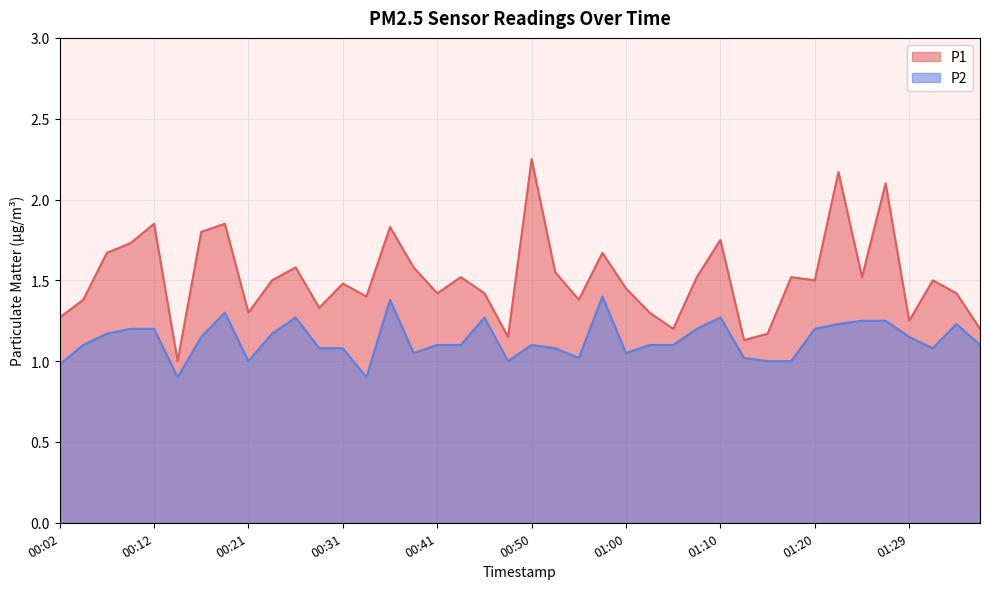

Is the value of P1 at 01:12 greater than the value of P2 at 01:00?

Yes